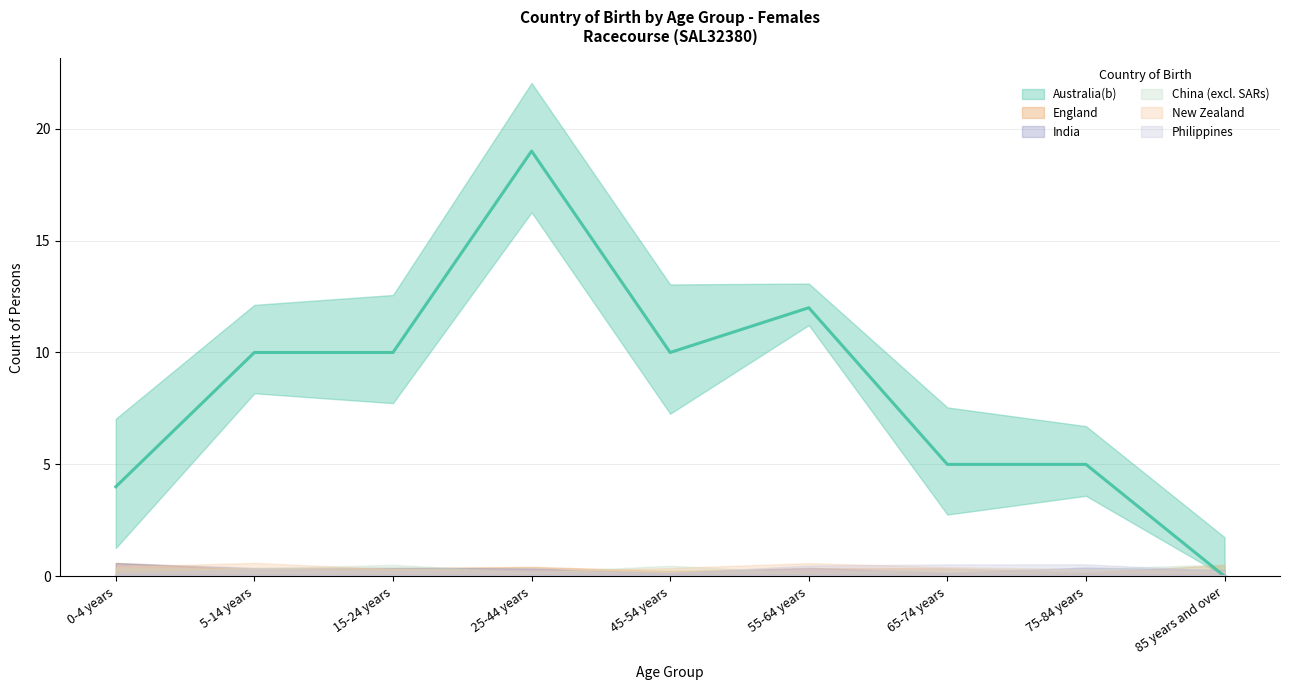

Rank the series at 55-64 years from highest to lowest value.

Australia(b), England, India, China (excl. SARs), New Zealand, Philippines